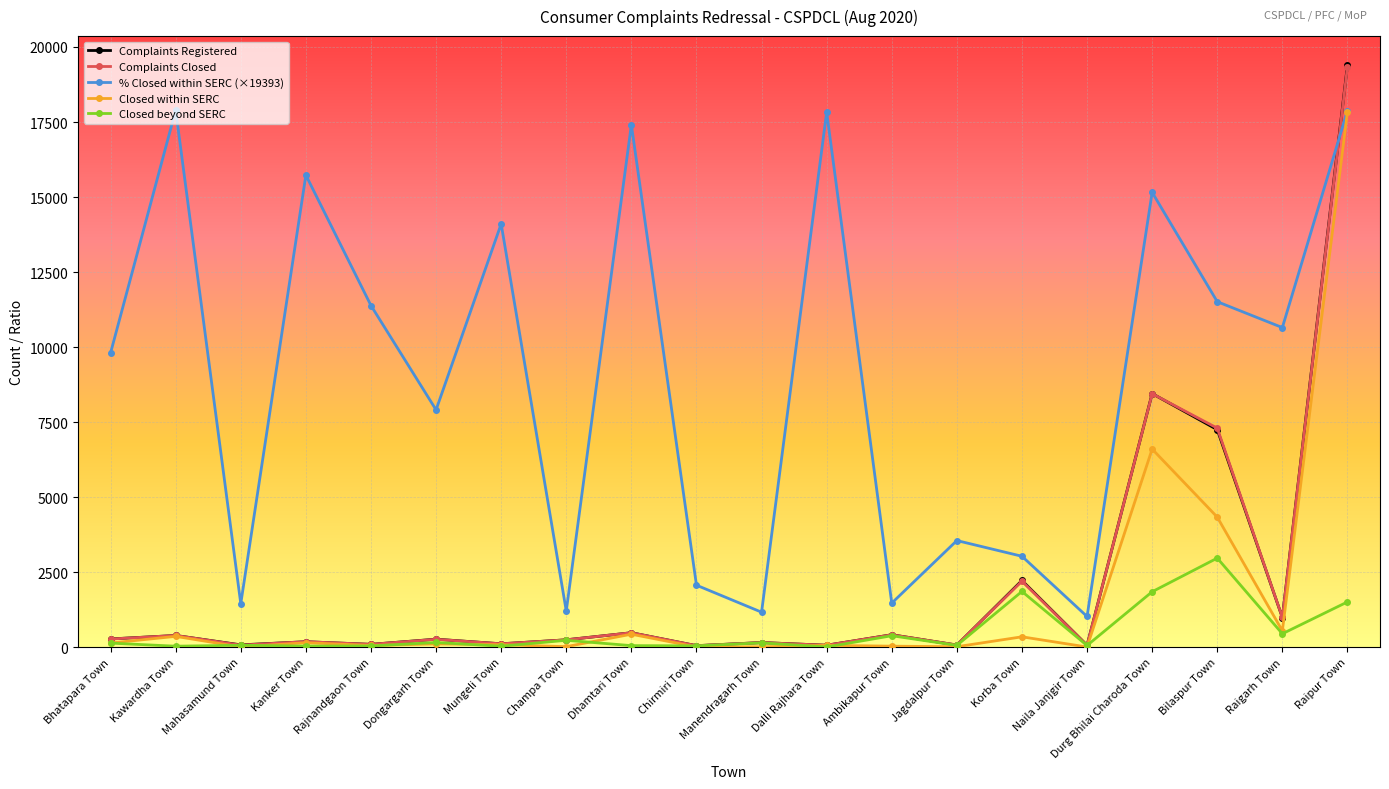

What is the label of the 3rd point from the left?

Mahasamund Town